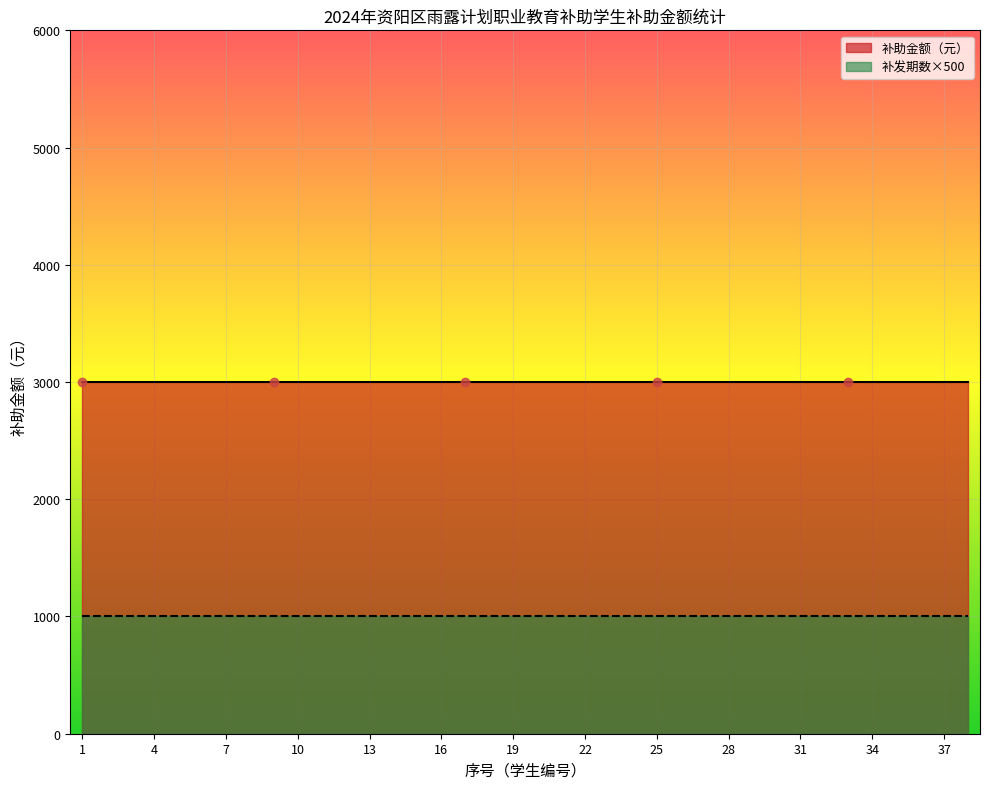

True or false: 补发期数 and 补助金额（元） intersect in this chart.

False